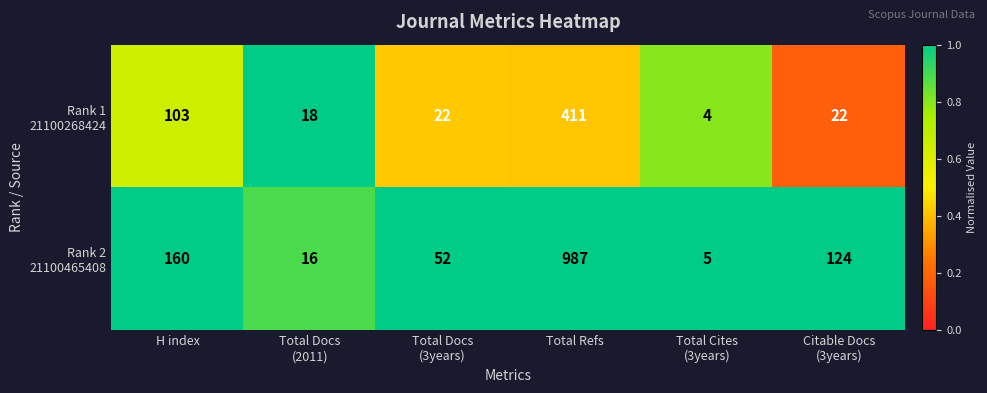

What is the total value across all series at H index?

263